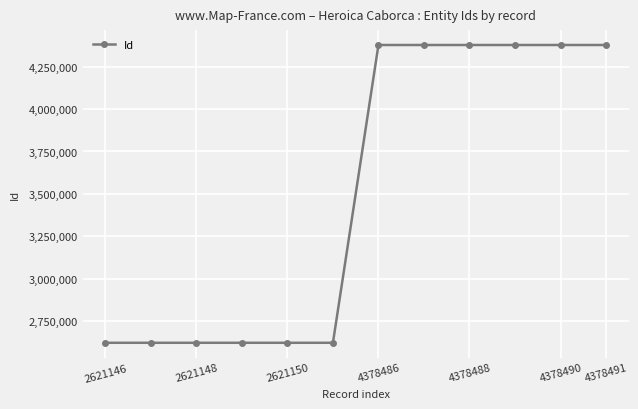

What is the difference between the maximum and minimum values?

1757345